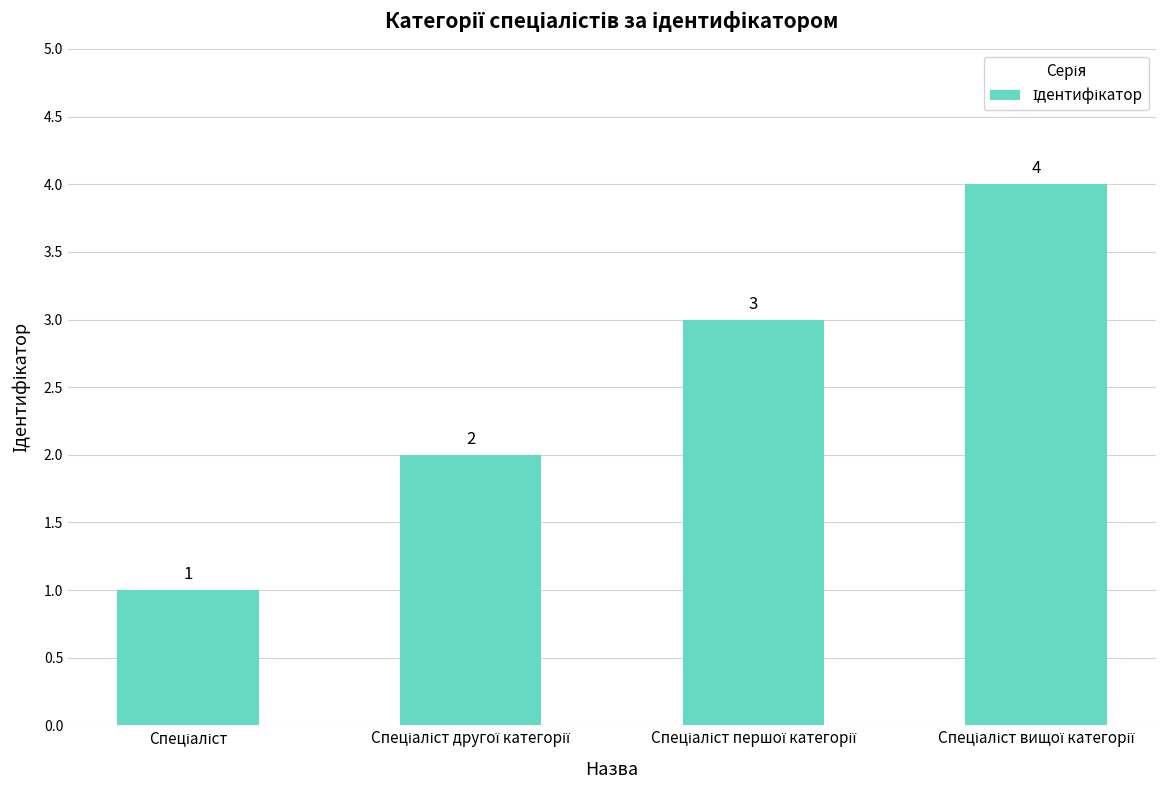

What is the greatest value displayed?

4